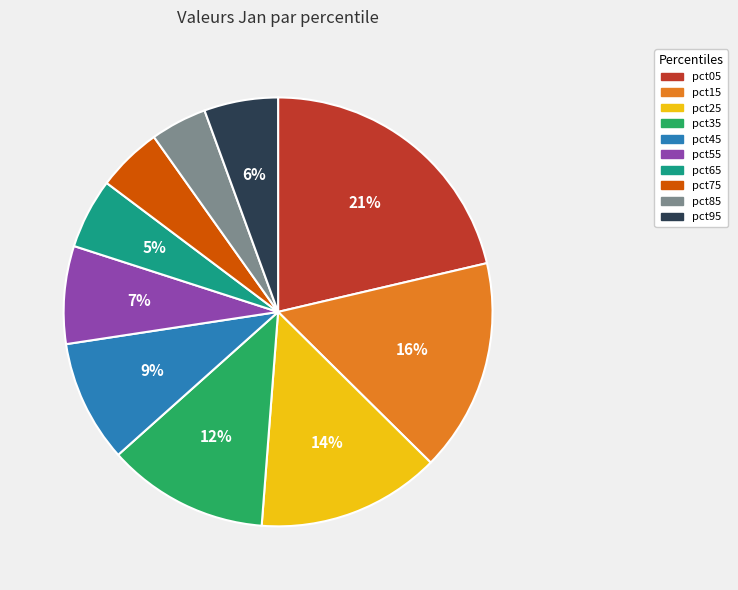

True or false: pct85 accounts for 4% of the total.

True